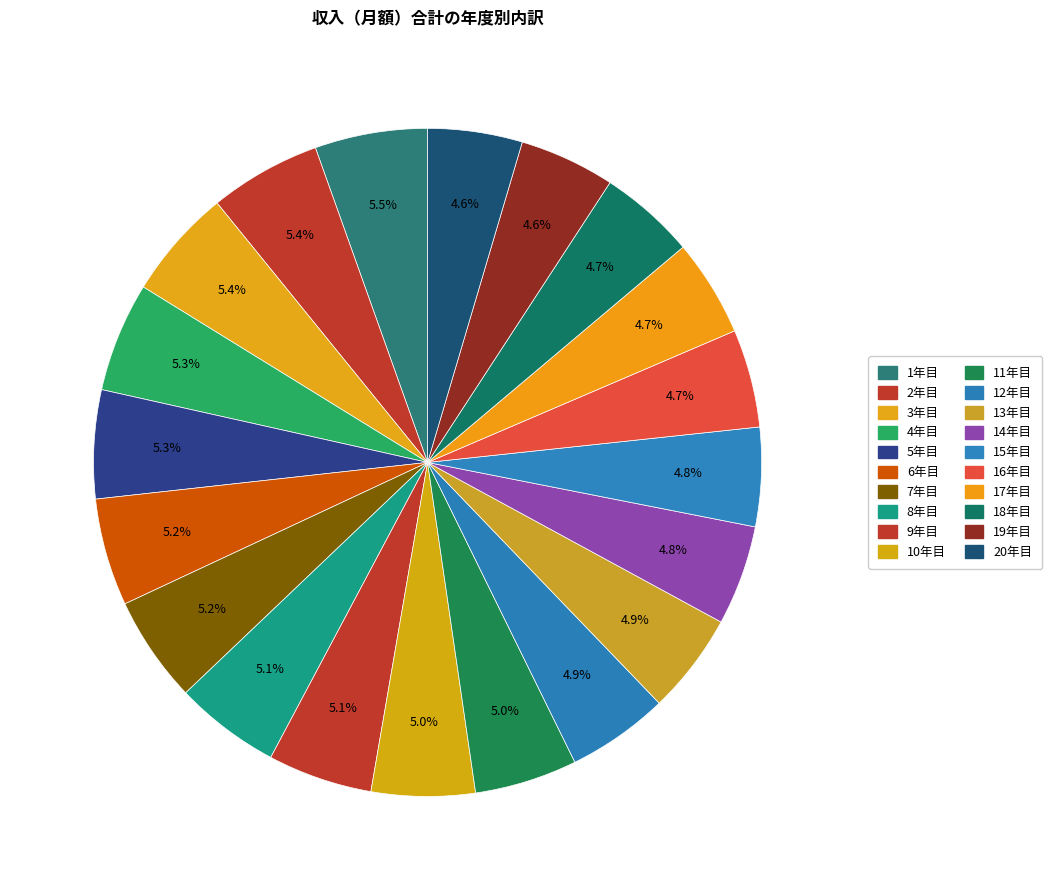

How many slices are in this pie chart?

20